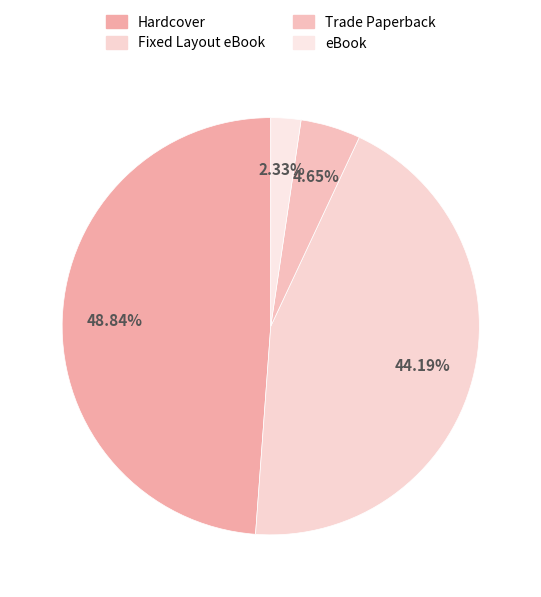

How many segments does this pie chart have?

4